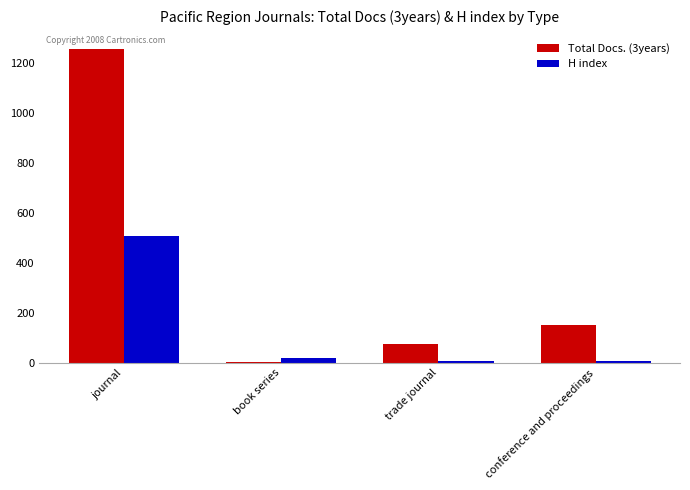

Which series has the largest total across all categories?

Total Docs. (3years)